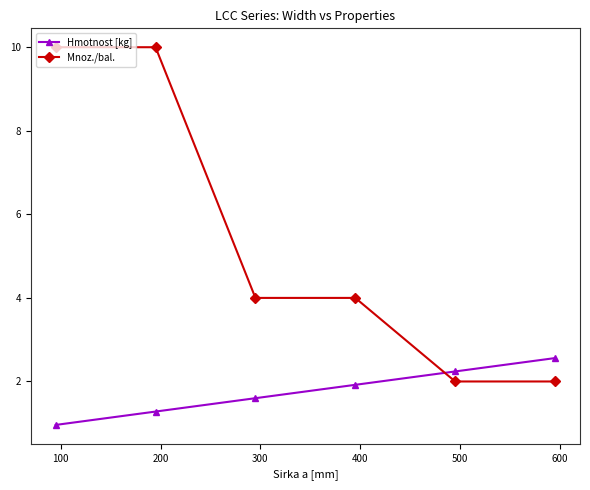

Which series has the largest total across all categories?

Mnoz./bal.